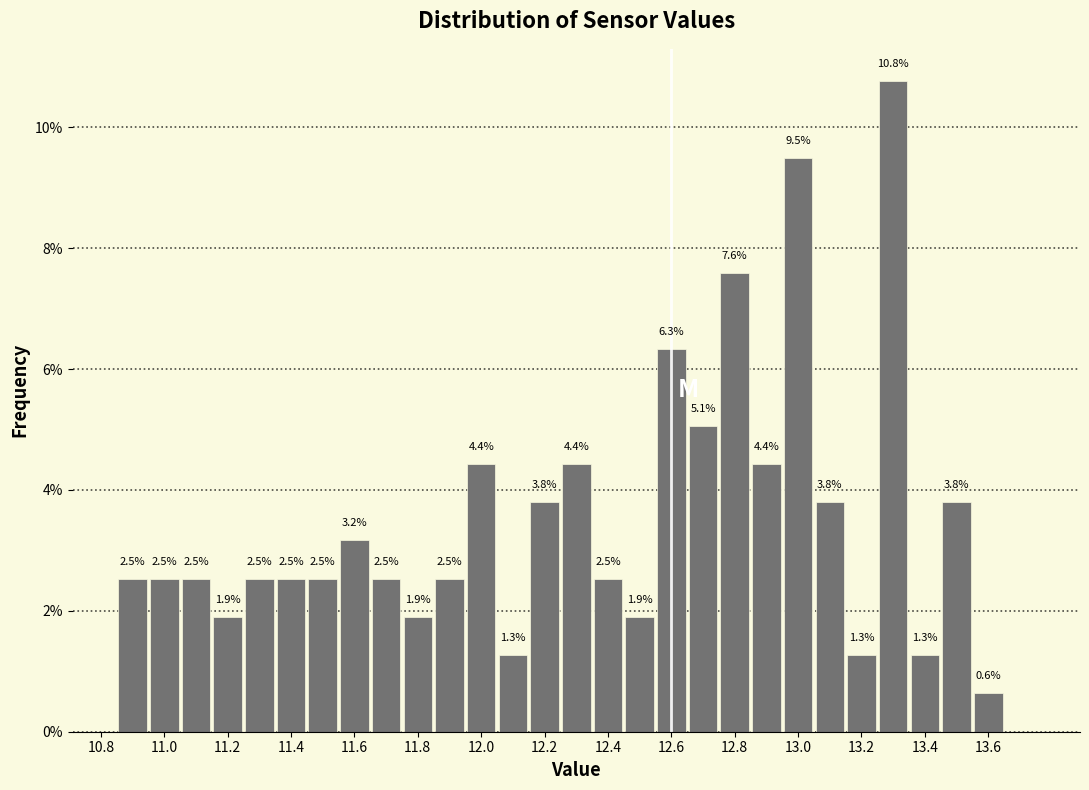

Over which range of the x-axis is the bar tallest?

13.25 to 13.35